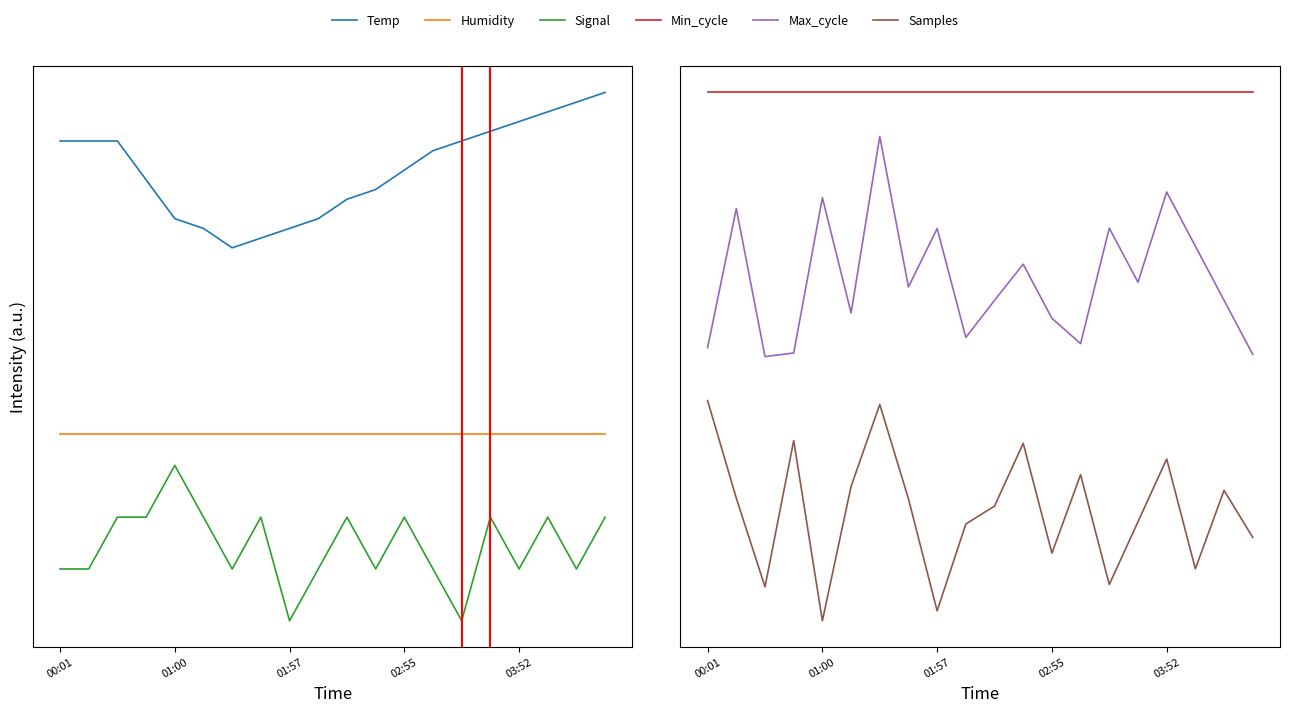

Reading left to right, what are all the values shown in this chart?

Temp: 6.7	6.7	6.7	6.4	6.2	6.1	6.0	6.1	6.1	6.2	6.3	6.4	6.5	6.6	6.7	6.8	6.8	6.9	6.9	7.0
Humidity: 4.8	4.8	4.8	4.8	4.8	4.8	4.8	4.8	4.8	4.8	4.8	4.8	4.8	4.8	4.8	4.8	4.8	4.8	4.8	4.8
Signal: 3.9	3.9	4.3	4.3	4.6	4.3	3.9	4.3	3.6	3.9	4.3	3.9	4.3	3.9	3.6	4.3	3.9	4.3	3.9	4.3
Min_cycle: 6.0	6.0	6.0	6.0	6.0	6.0	6.0	6.0	6.0	6.0	6.0	6.0	6.0	6.0	6.0	6.0	6.0	6.0	6.0	6.0
Max_cycle: 4.8	5.5	4.8	4.8	5.5	5.0	5.8	5.1	5.4	4.9	5.1	5.2	5.0	4.9	5.4	5.1	5.5	5.3	5.1	4.8
Samples: 4.6	4.2	3.8	4.4	3.6	4.2	4.6	4.2	3.6	4.0	4.1	4.4	3.9	4.3	3.8	4.0	4.3	3.8	4.2	4.0